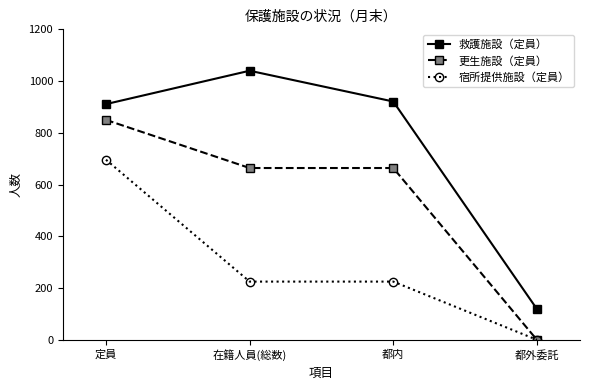

How many distinct data groups are displayed?

3